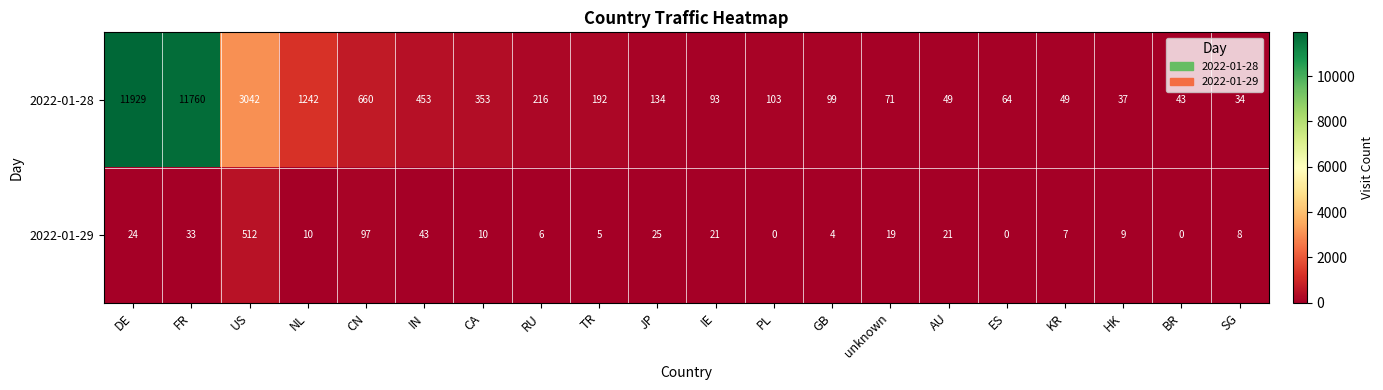

Where is 2022-01-28 nearest to the value 5981?

US